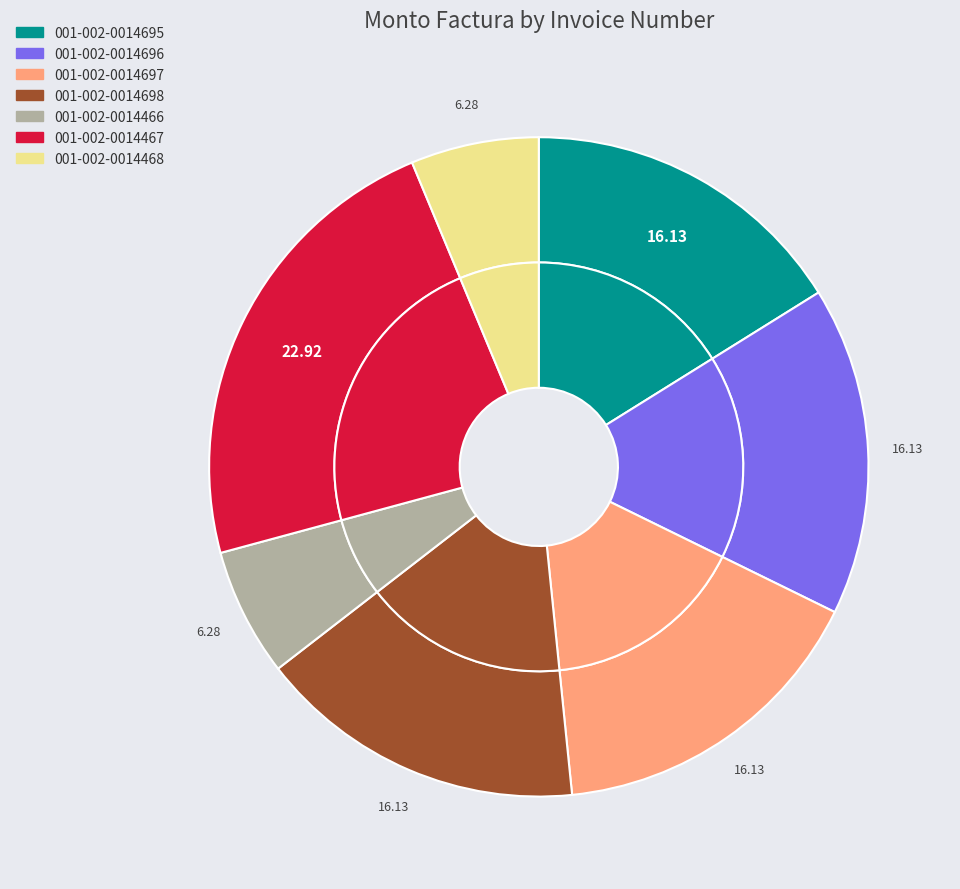

To the nearest percent, what portion does 001-002-0014468 represent?

6%